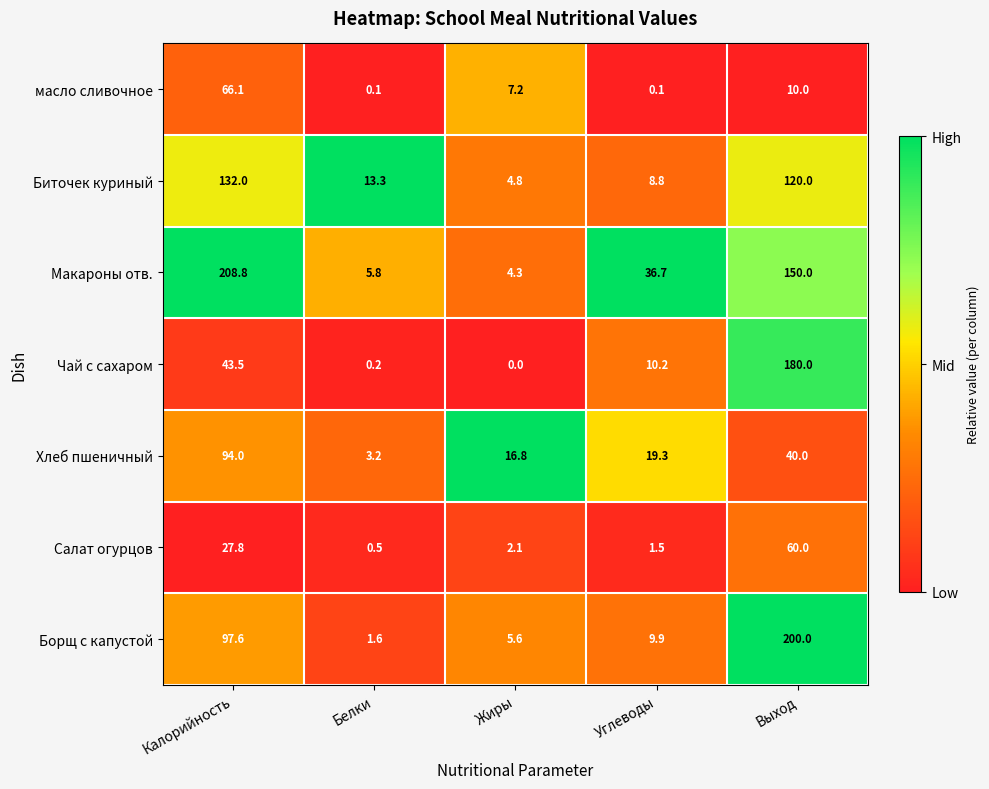

Read the Биточек куриный value at Жиры.

4.8